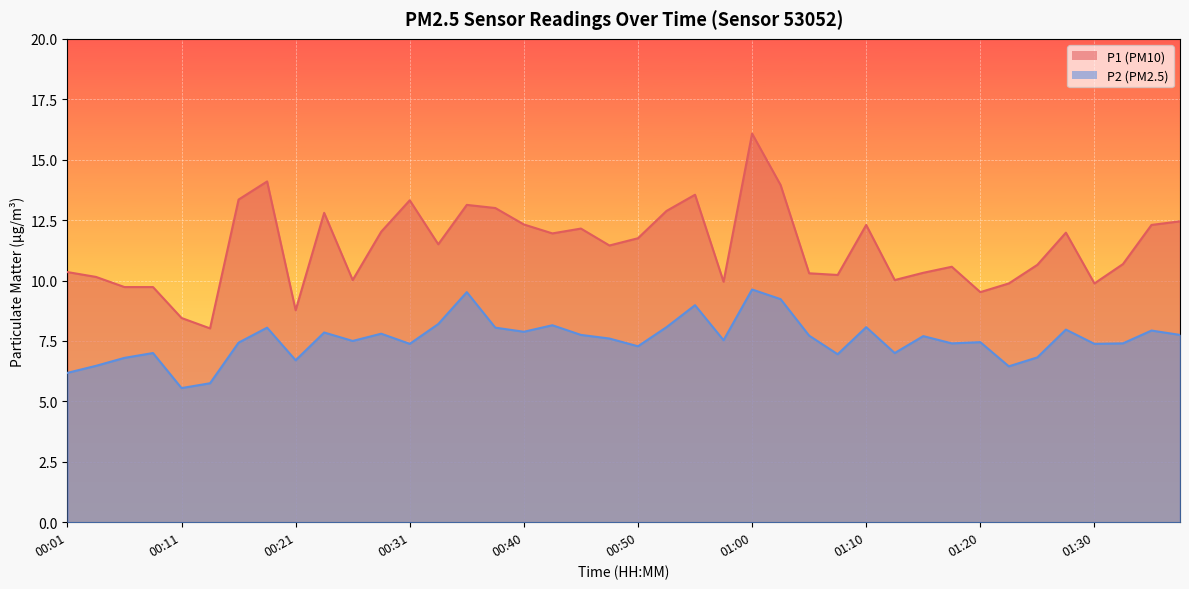

Count the number of categories in the chart.

40